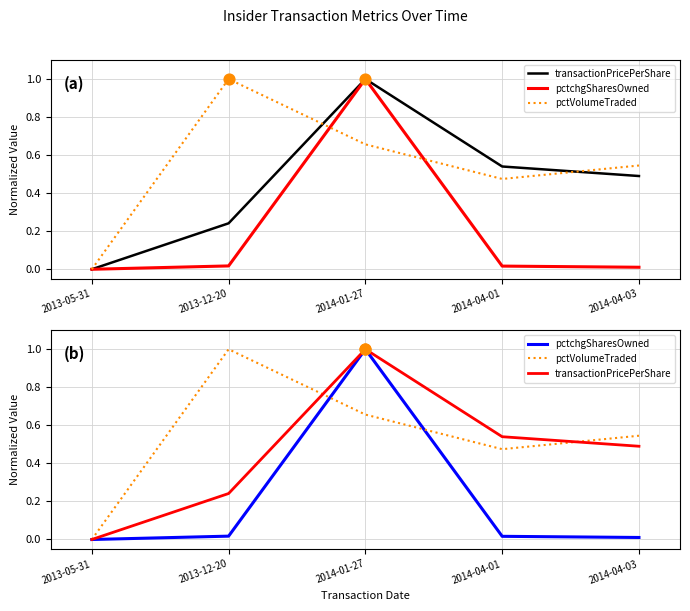

Is the value of pctVolumeTraded at 2014-04-03 greater than the value of transactionPricePerShare at 2014-01-27?

No